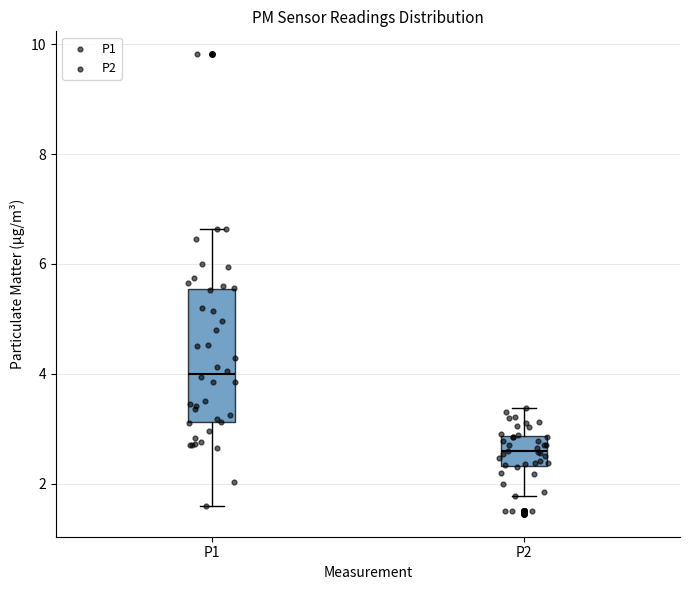

Where does the upper whisker of the box for P1 end on the y-axis? The values are not printed on the chart, so give them approximately, as read against the axis.

6.6